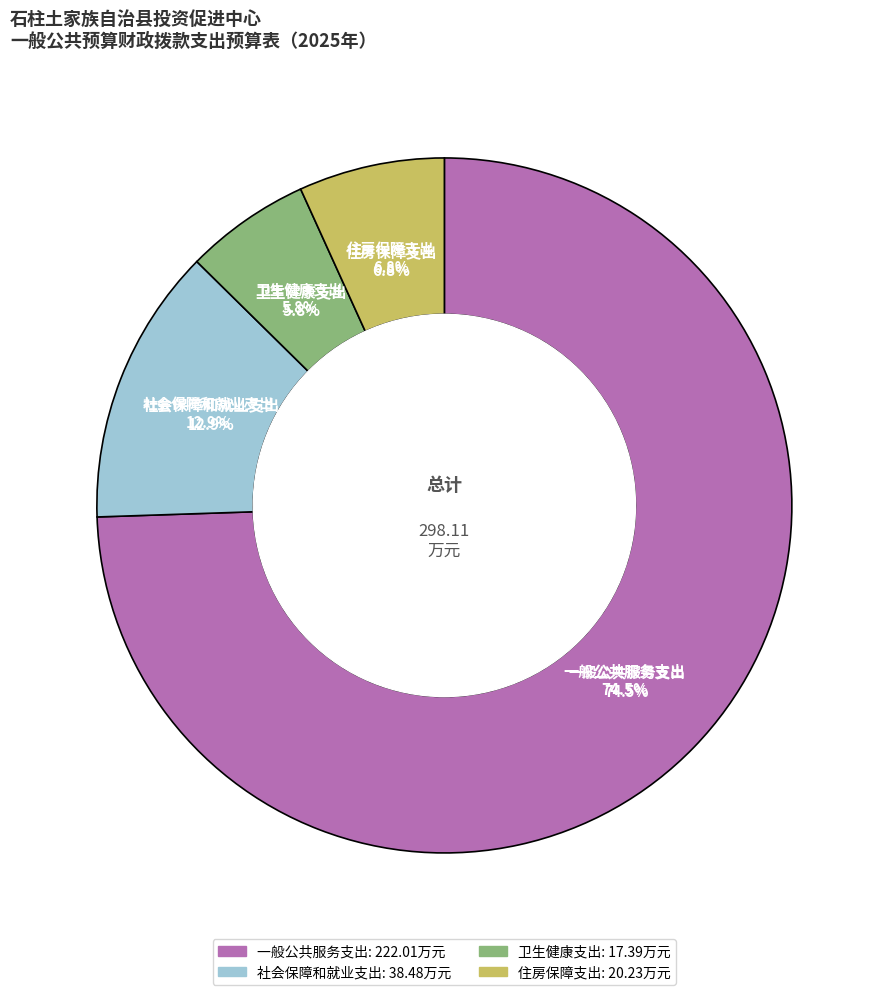

Is there a majority slice in this chart?

Yes